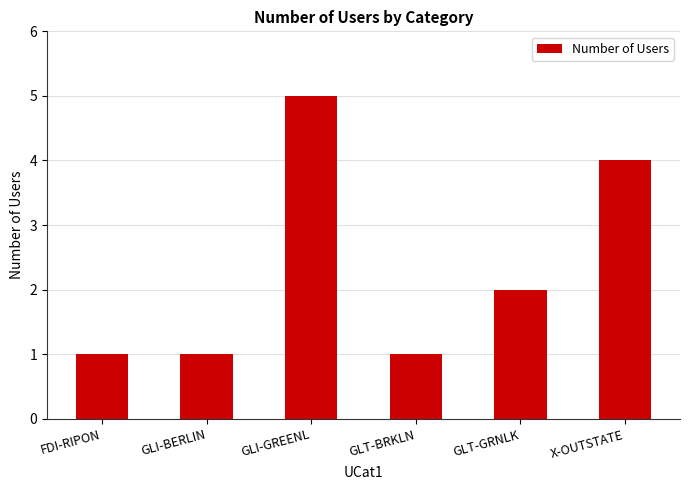

What is the sum of all values?

14